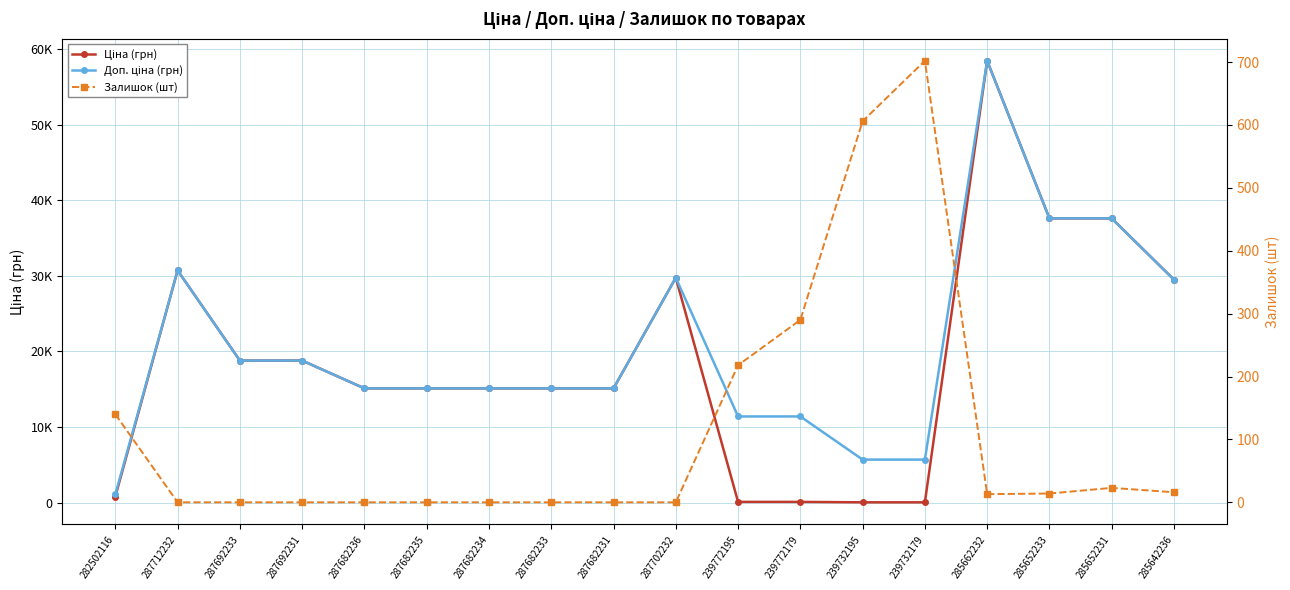

True or false: Ціна (грн) and Залишок (шт) intersect in this chart.

True